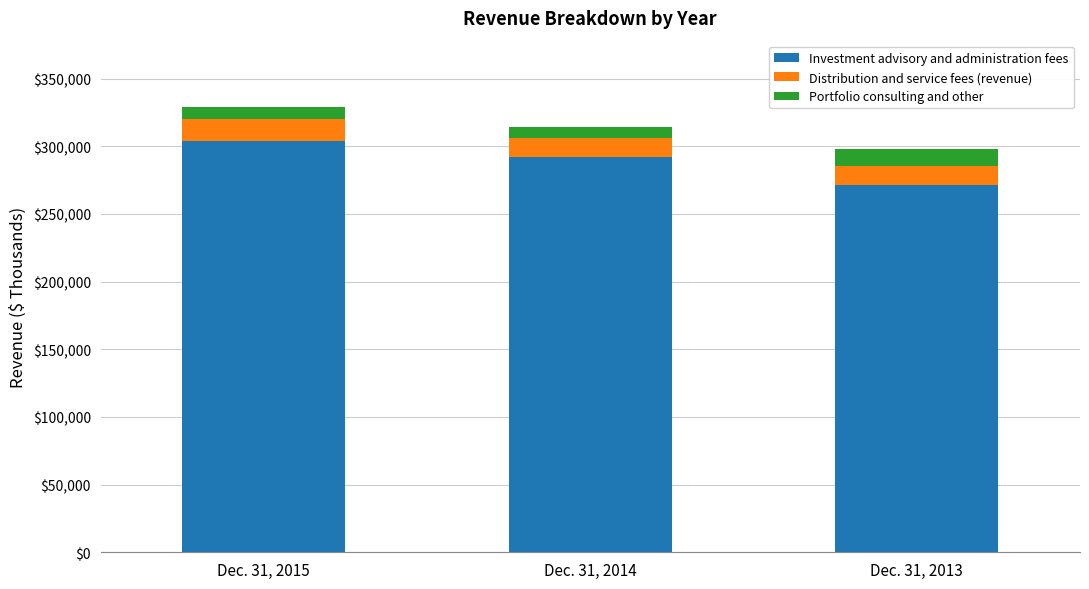

Which category has the lowest value in the Investment advisory and administration fees series?

Dec. 31, 2013